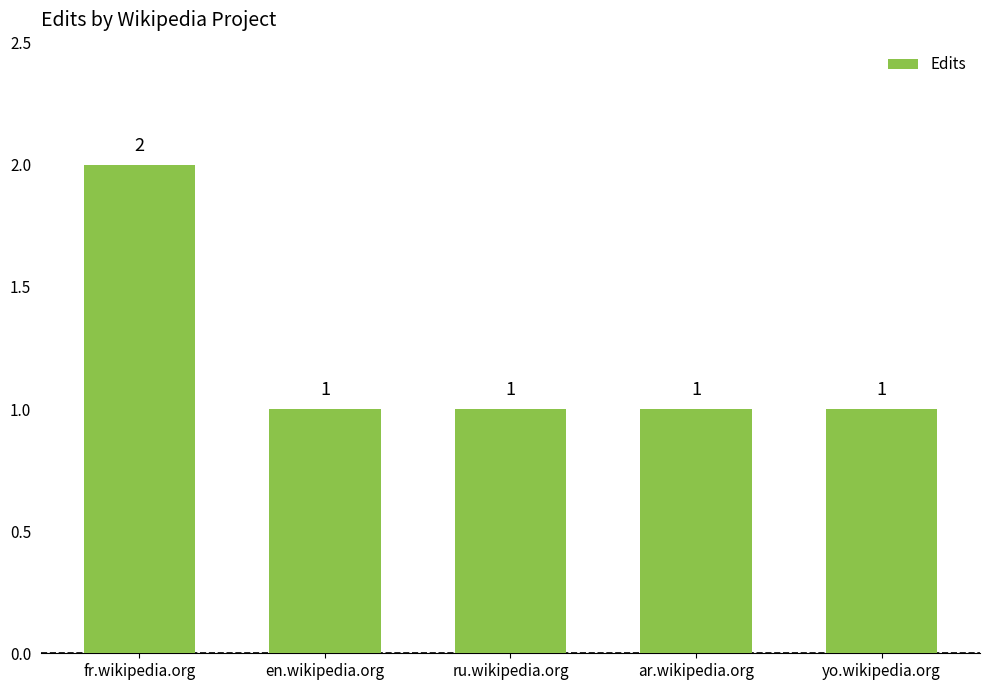

Reading left to right, transcribe all the data shown in this chart.

fr.wikipedia.org=2	en.wikipedia.org=1	ru.wikipedia.org=1	ar.wikipedia.org=1	yo.wikipedia.org=1